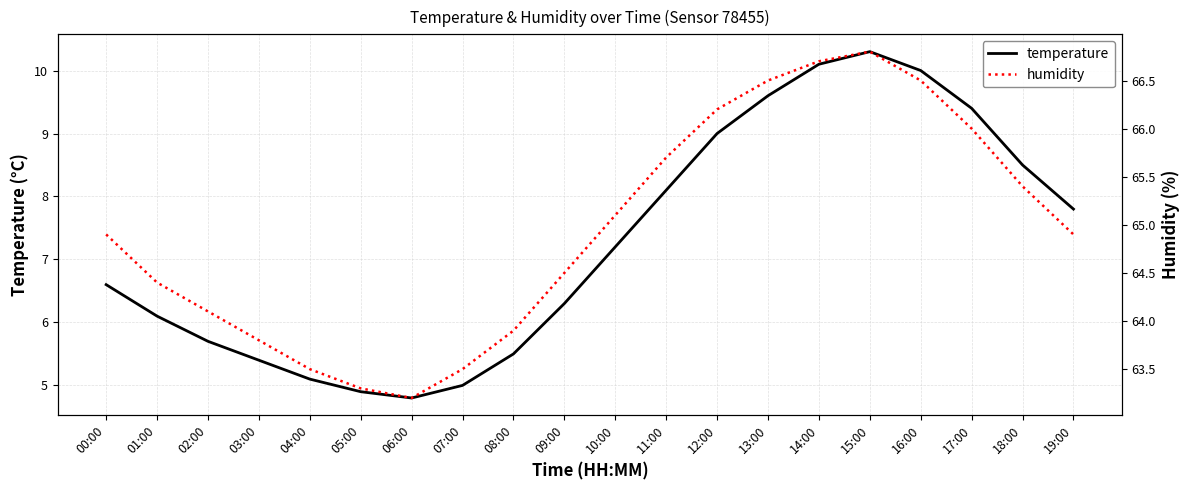

What is the difference between the maximum and second lowest values in the temperature series?

5.4